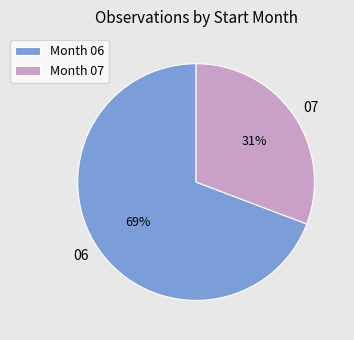

Is it true that 06 is 46% of the pie?

False